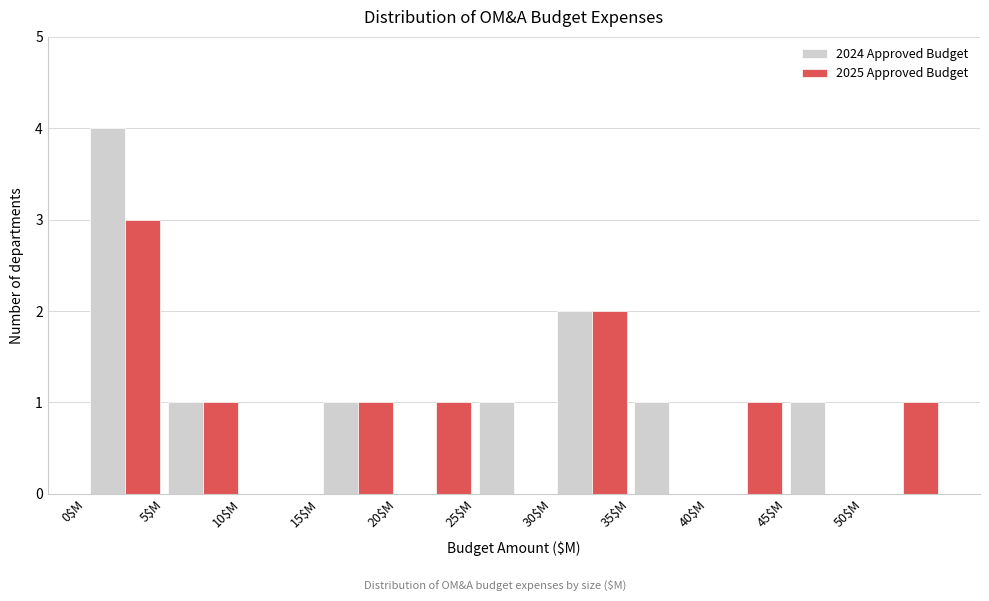

Reading left to right, transcribe this chart: for each range on the x-axis, give the height of each series' bar. The values are not printed on the chart, so give them approximately, as read against the axis.

0 to 5: 2024 Approved Budget=4	2025 Approved Budget=3
5 to 10: 2024 Approved Budget=1	2025 Approved Budget=1
10 to 15: 2024 Approved Budget=0	2025 Approved Budget=0
15 to 20: 2024 Approved Budget=1	2025 Approved Budget=1
20 to 25: 2024 Approved Budget=0	2025 Approved Budget=1
25 to 30: 2024 Approved Budget=1	2025 Approved Budget=0
30 to 35: 2024 Approved Budget=2	2025 Approved Budget=2
35 to 40: 2024 Approved Budget=1	2025 Approved Budget=0
40 to 45: 2024 Approved Budget=0	2025 Approved Budget=1
45 to 50: 2024 Approved Budget=1	2025 Approved Budget=0
50 to 55: 2024 Approved Budget=0	2025 Approved Budget=1